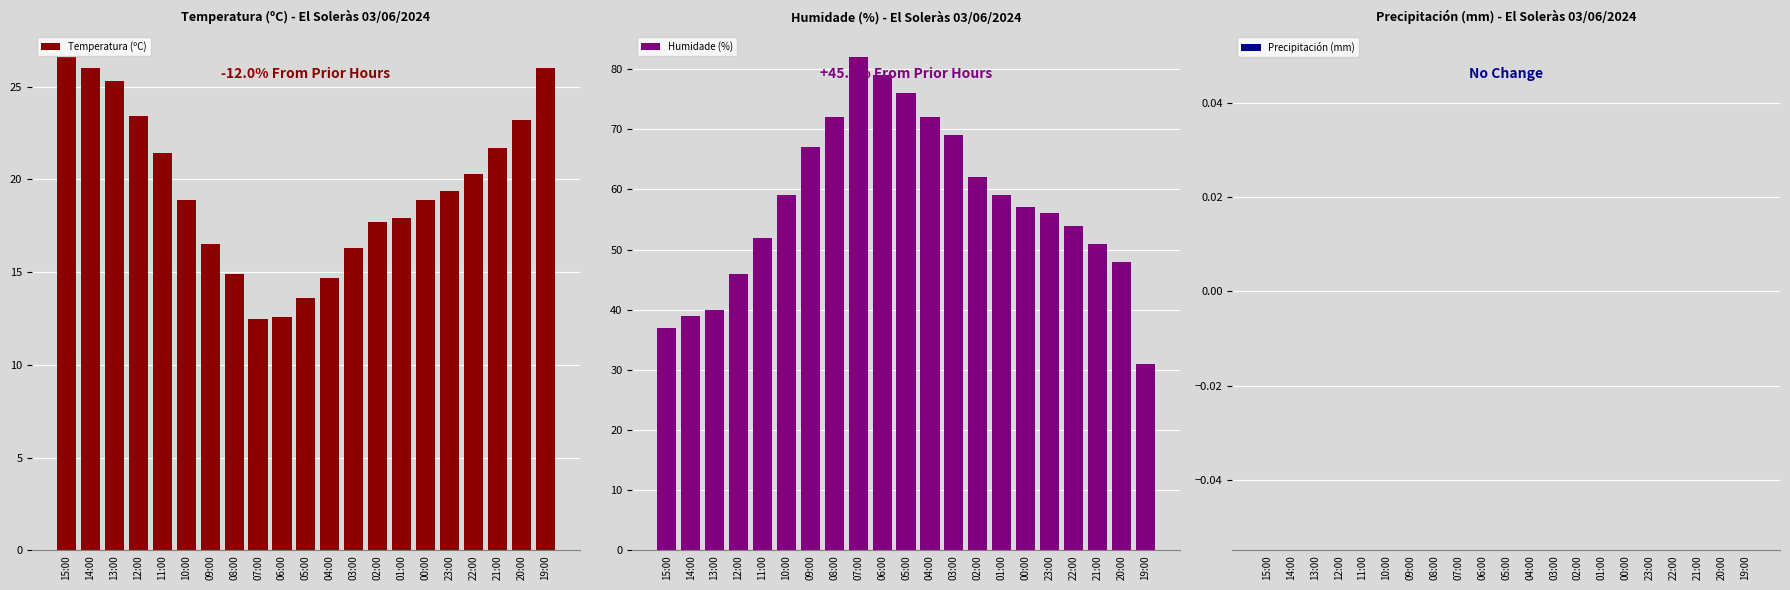

How many data points does each series have?

21